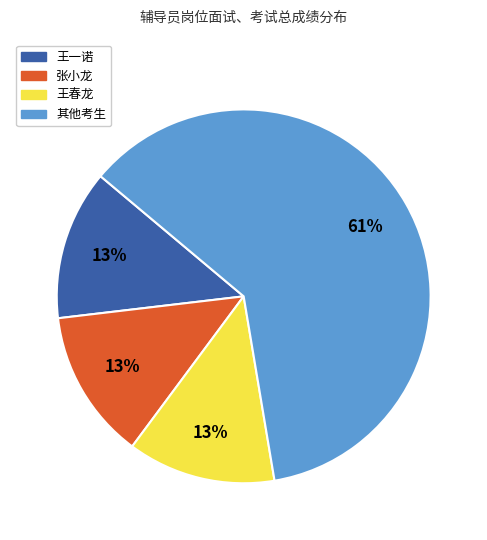

Does any single category account for the majority?

Yes